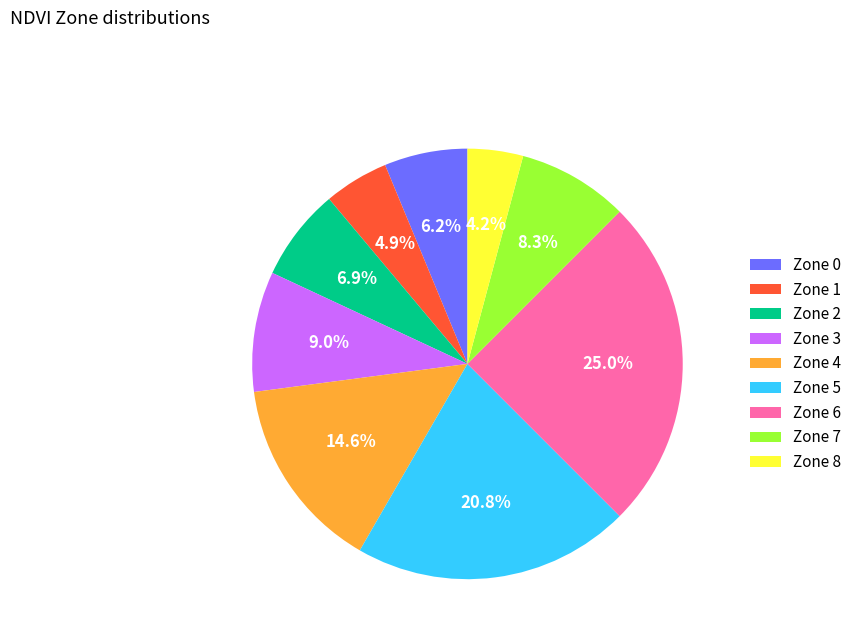

Which has a higher value, Zone 4 or Zone 6?

Zone 6